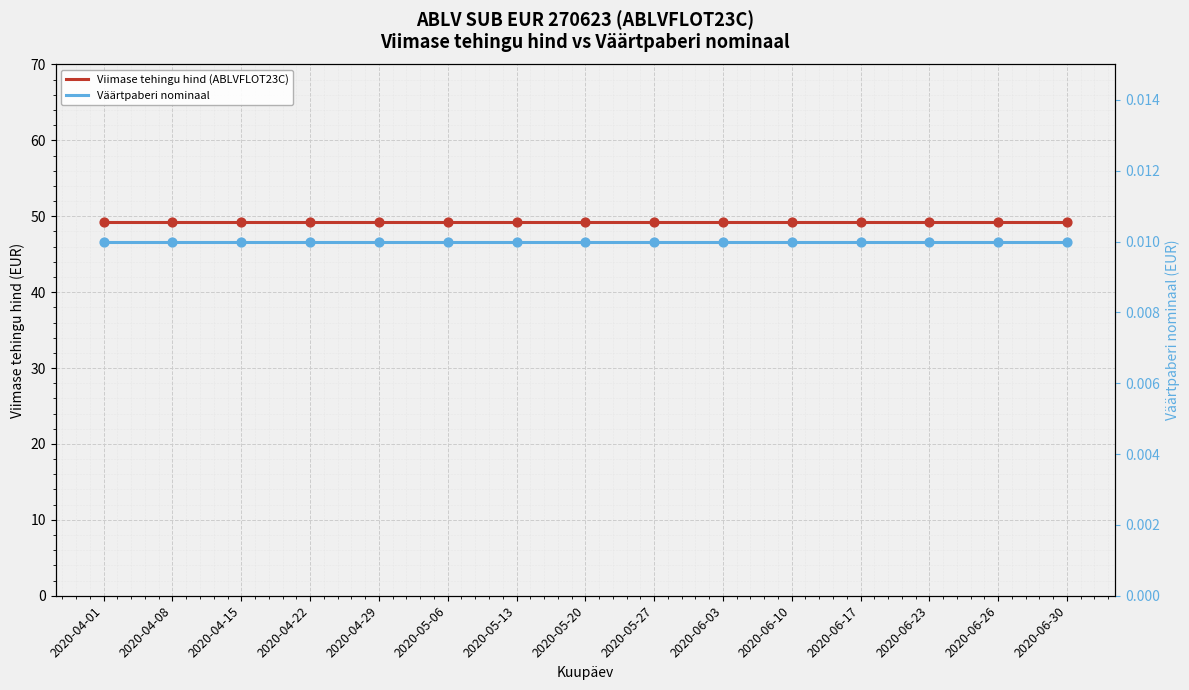

Which series has the widest spread of Y values?

Viimase tehingu hind (ABLVFLOT23C)